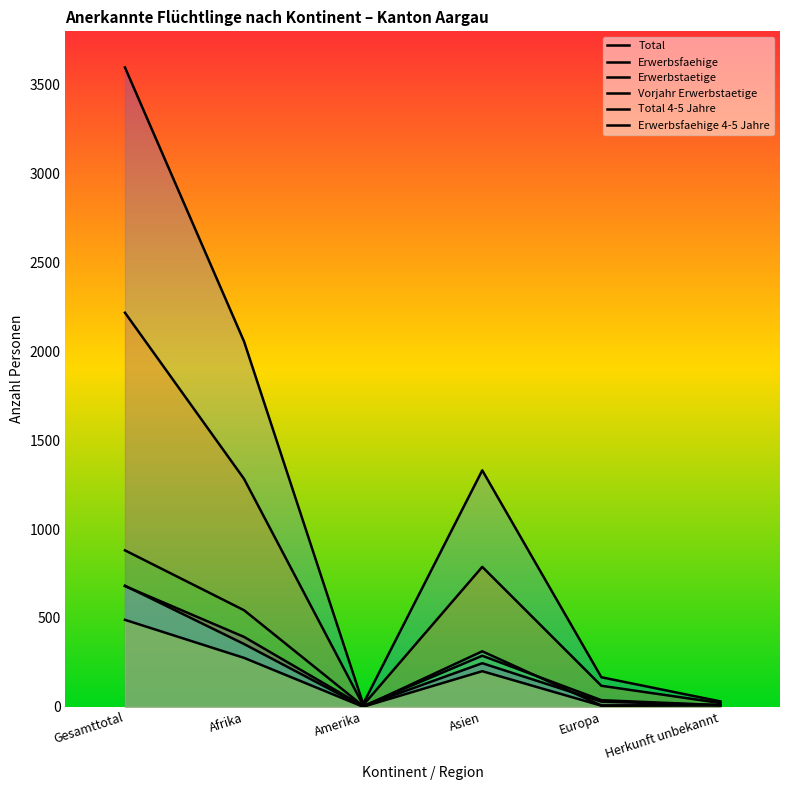

Reading left to right, what are all the values shown in this chart?

Total: 3597	2055	16	1330	166	30
Erwerbsfaehige: 2217	1282	9	787	118	21
Erwerbstaetige: 880	543	4	287	37	9
Vorjahr Erwerbstaetige: 679	393	3	245	29	9
Total 4-5 Jahre: 681	353	0	312	7	9
Erwerbsfaehige 4-5 Jahre: 489	275	0	200	6	8